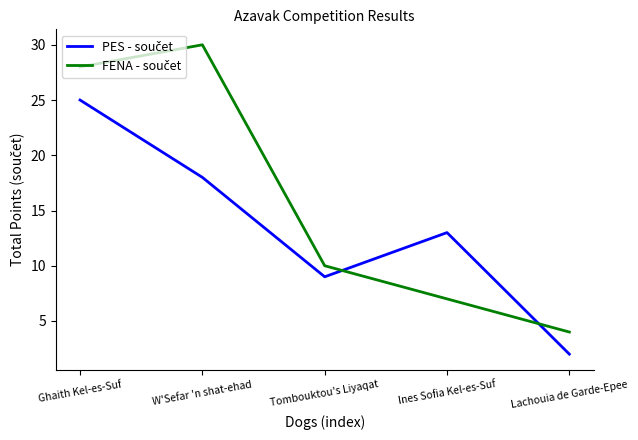

What is the total value across all series at Ines Sofia Kel-es-Suf?

20